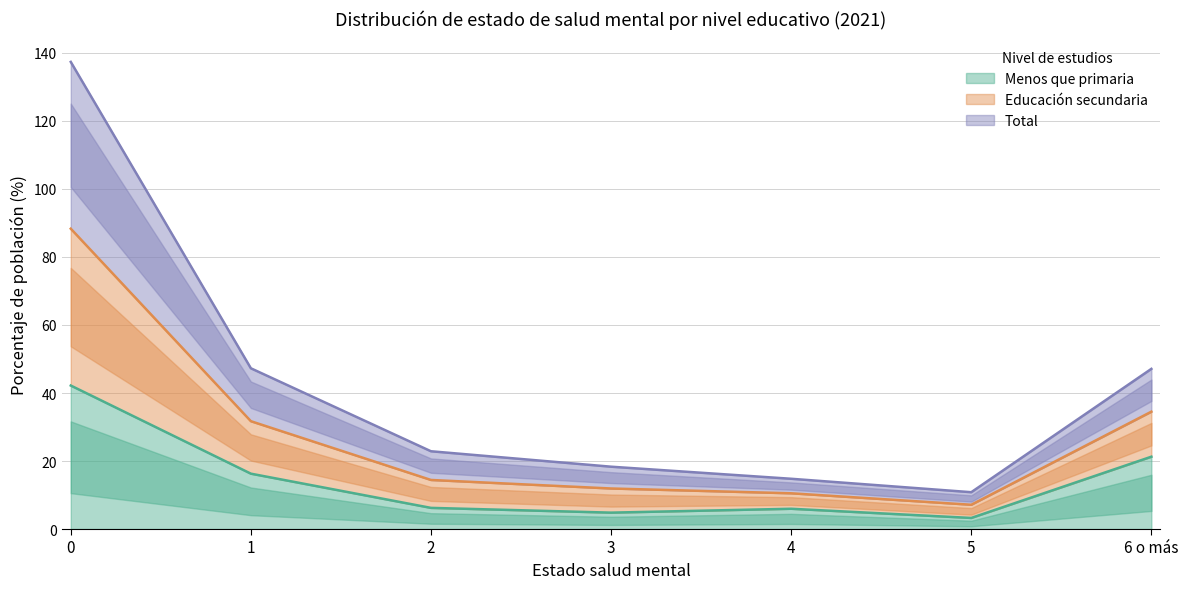

The value of Menos que primaria at 3 is 4.8. True or false?

True